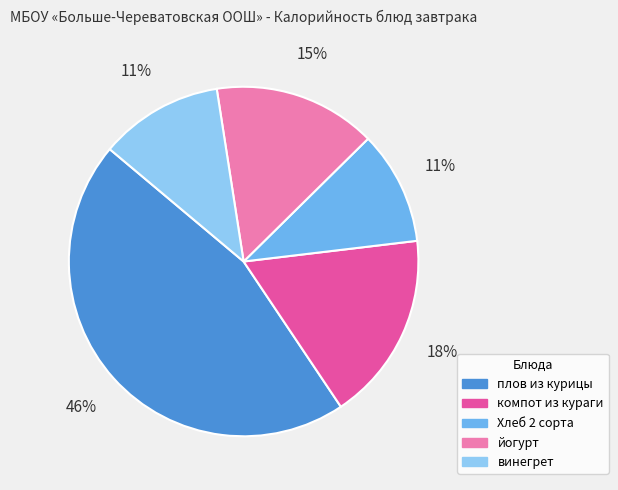

How many slices are in this pie chart?

5